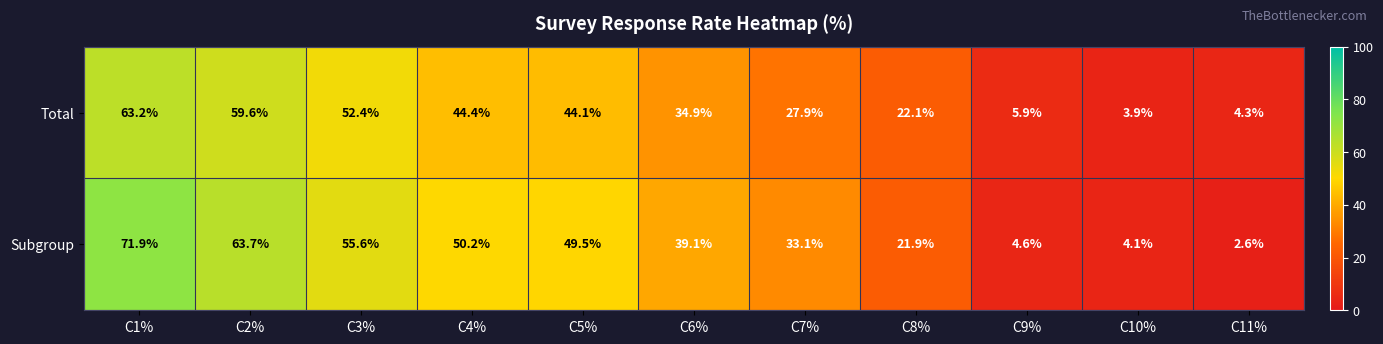

Which series changed the most between C3% and C10%?

Subgroup